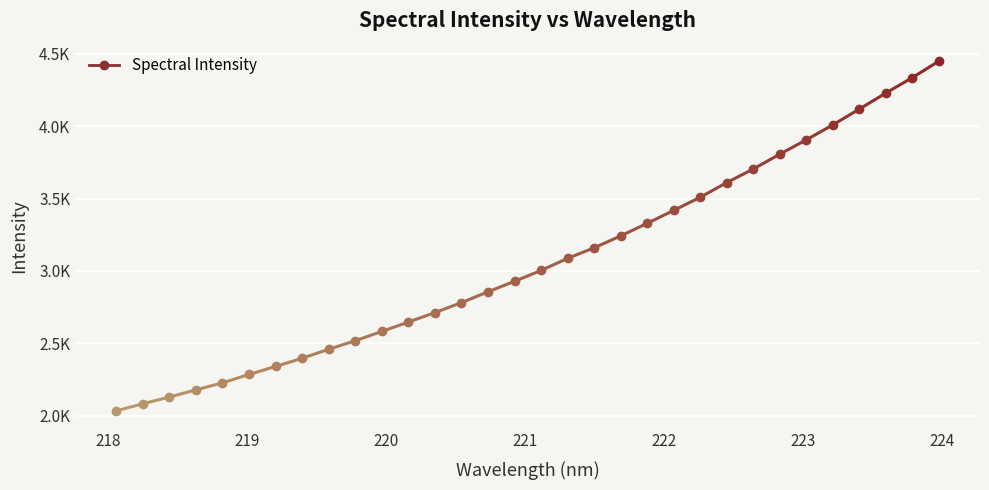

What is the value of the 3rd point from the left?

2129.7